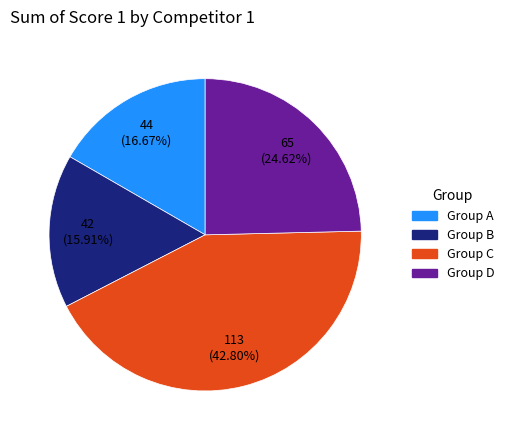

How many segments does this pie chart have?

4